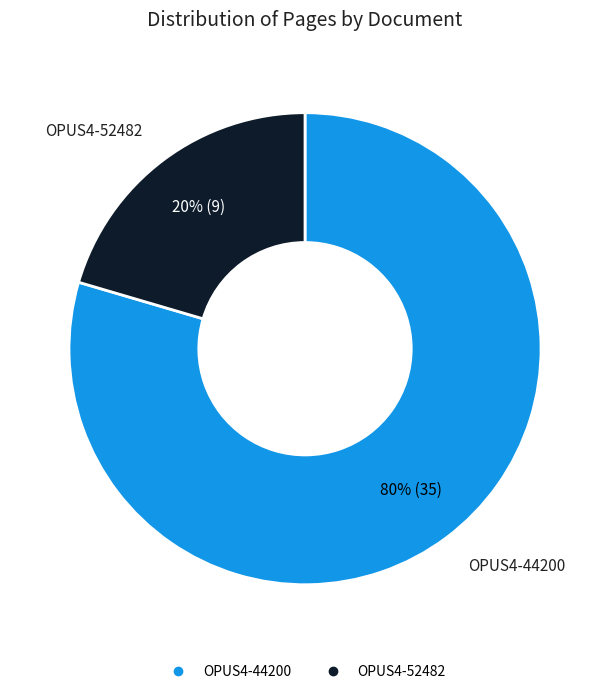

The OPUS4-52482 slice represents 10% of the pie. True or false?

False